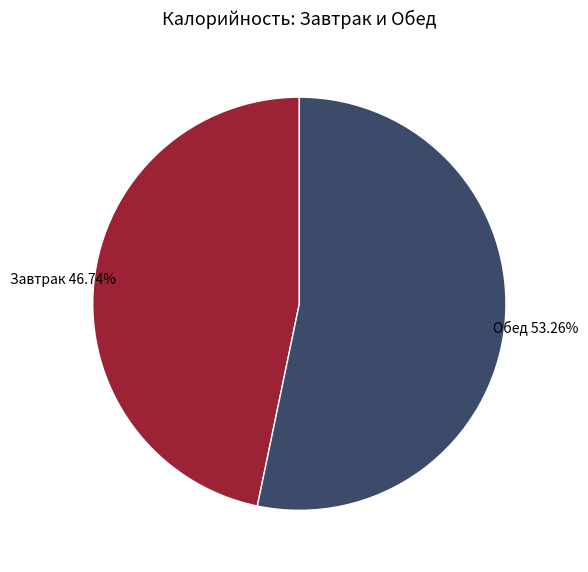

Is there a majority slice in this chart?

Yes